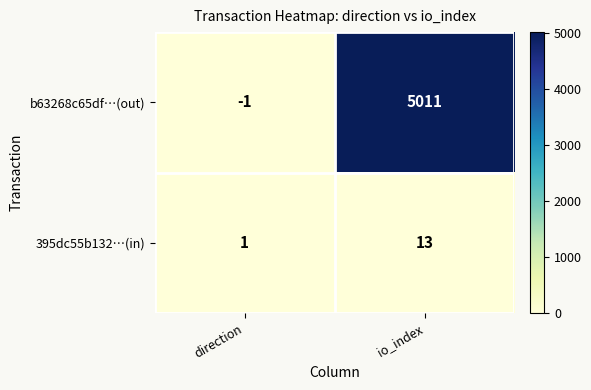

What is the maximum value shown in the chart?

5011